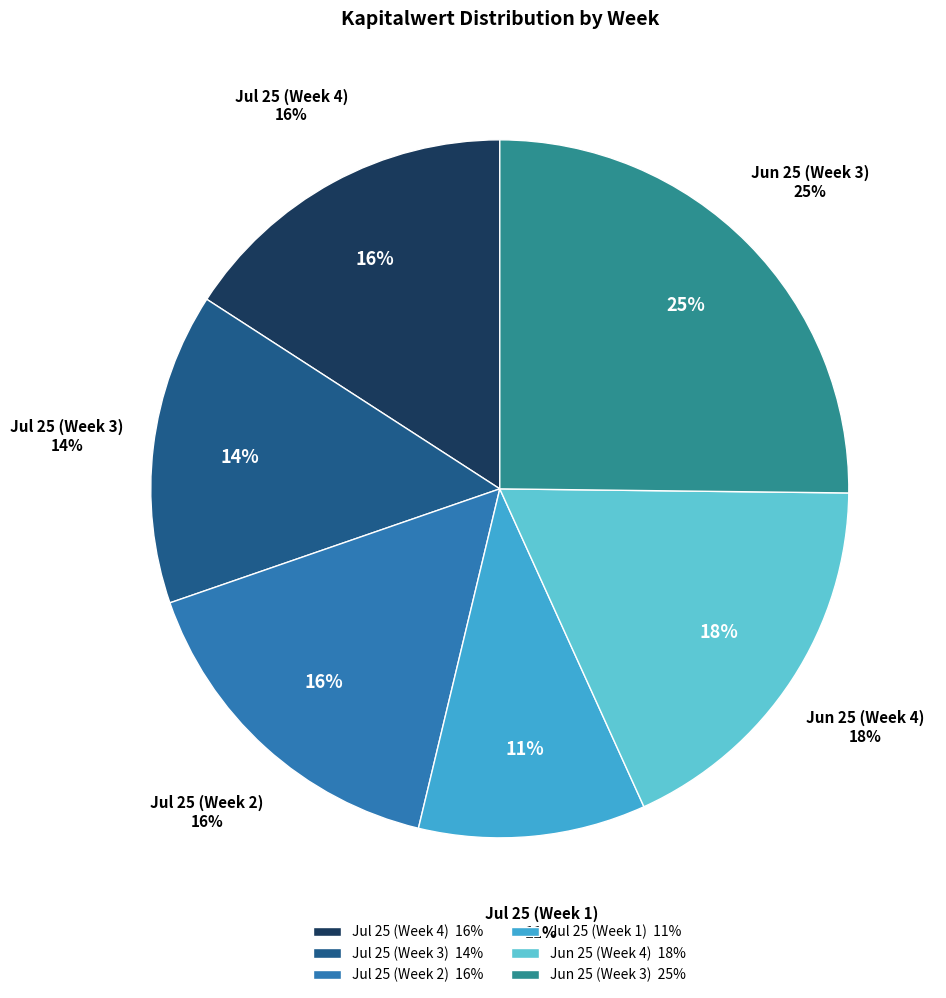

Approximately how many times larger is the value at 2025-07-21 compared to 2025-07-23?

1.0